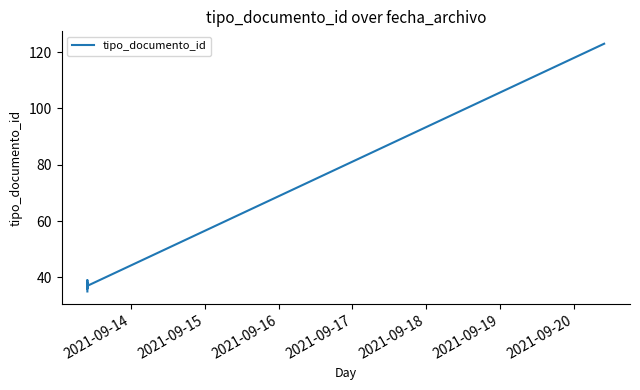

How many lines are shown in the chart?

1